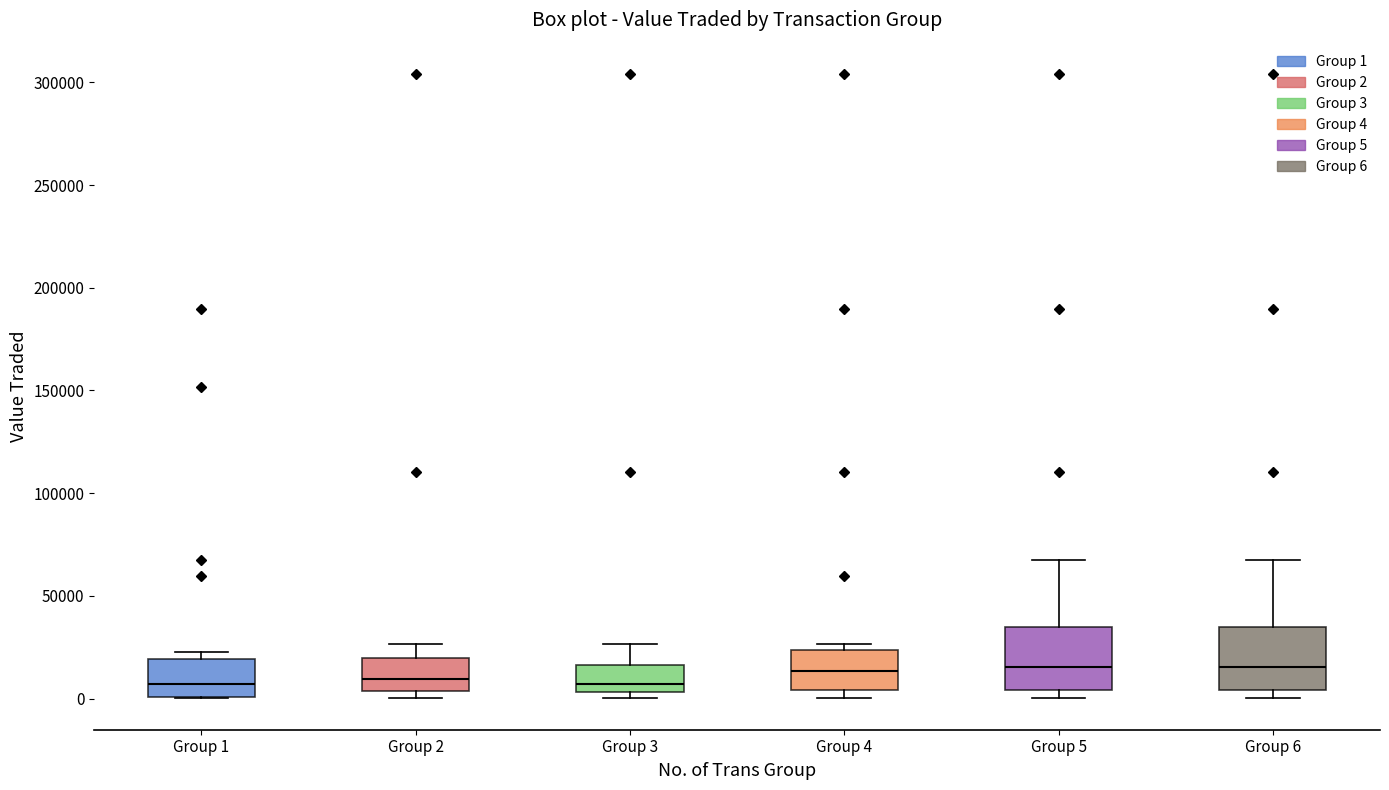

Reading left to right, read every box against the y-axis: the position of its median line, the range the box covers, and the ends of its whiskers. The values are not printed on the chart, so give them approximately, as read against the axis.

Group 1: median 5000, box 0 to 20000, whiskers 0 to 25000
Group 2: median 10000, box 5000 to 20000, whiskers 0 to 25000
Group 3: median 5000 (just above the box's lower edge), box 5000 to 15000, whiskers 0 to 25000
Group 4: median 15000, box 5000 to 25000, whiskers 0 to 25000 (just above the box's upper edge)
Group 5: median 15000, box 5000 to 35000, whiskers 0 to 70000
Group 6: median 15000, box 5000 to 35000, whiskers 0 to 70000